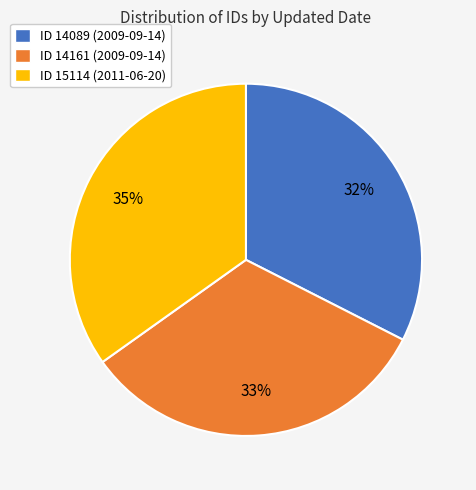

Does any single category account for the majority?

No